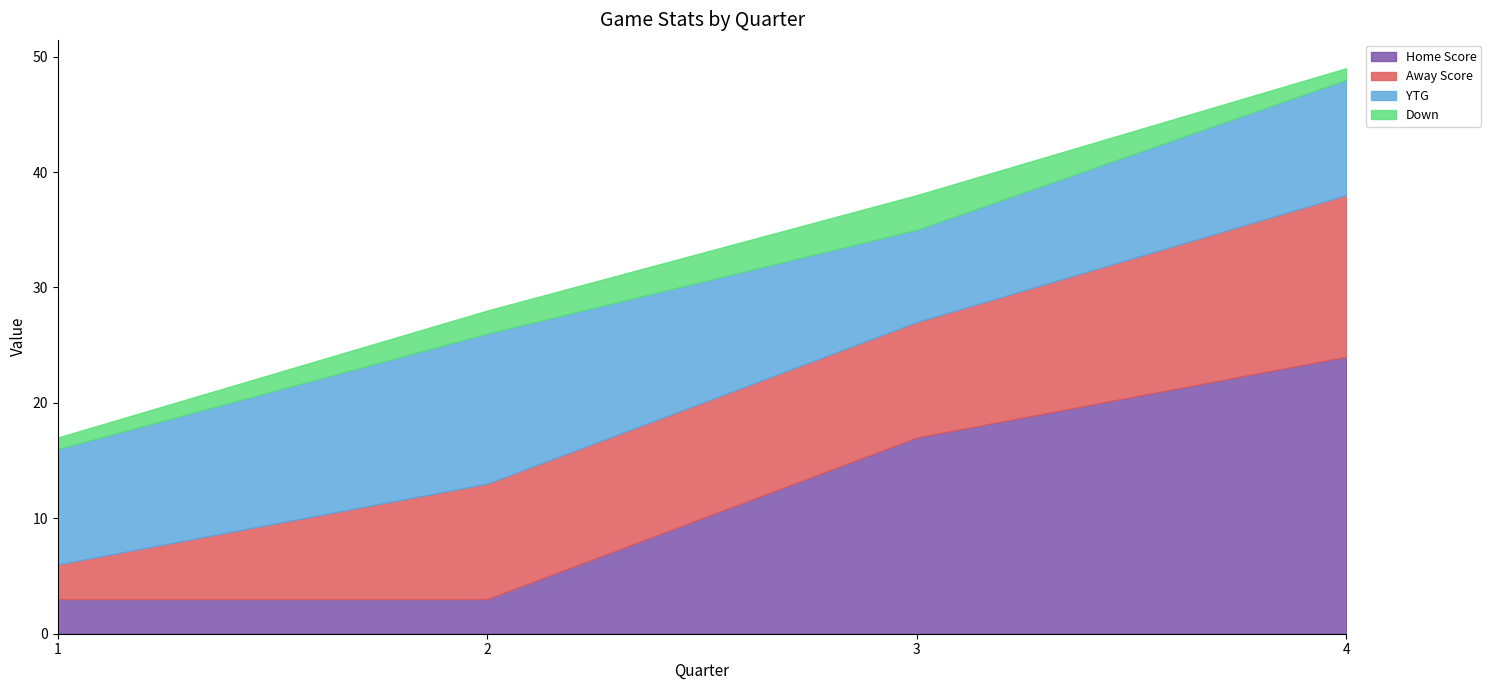

Rank the series at 4 from lowest to highest value.

Down, YTG, Away Score, Home Score